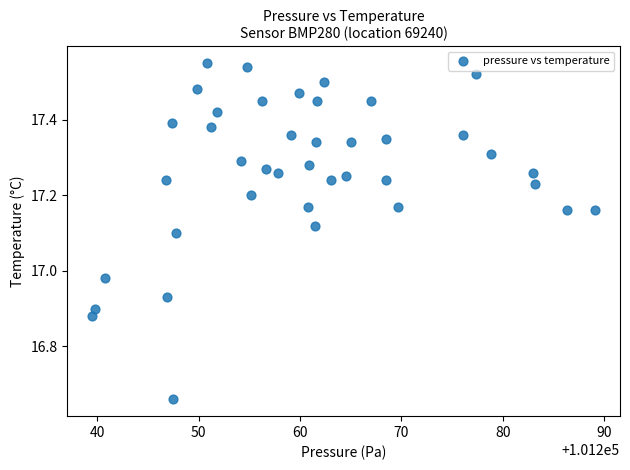

What is the range of Y values (max minus min)?

0.9